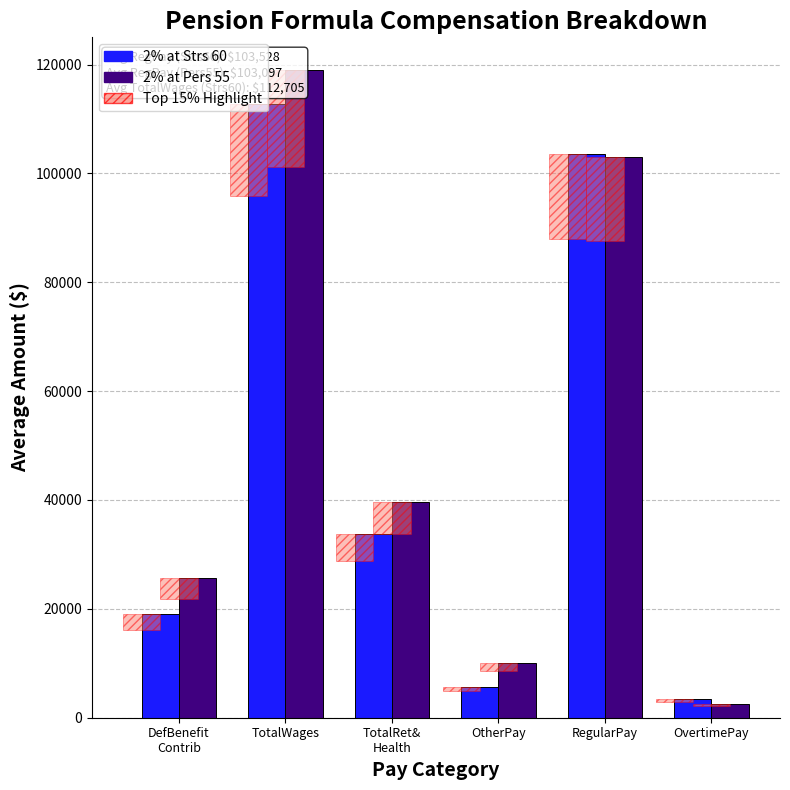

What is the total value across all series at DefBenefit
Contrib?

44775.6